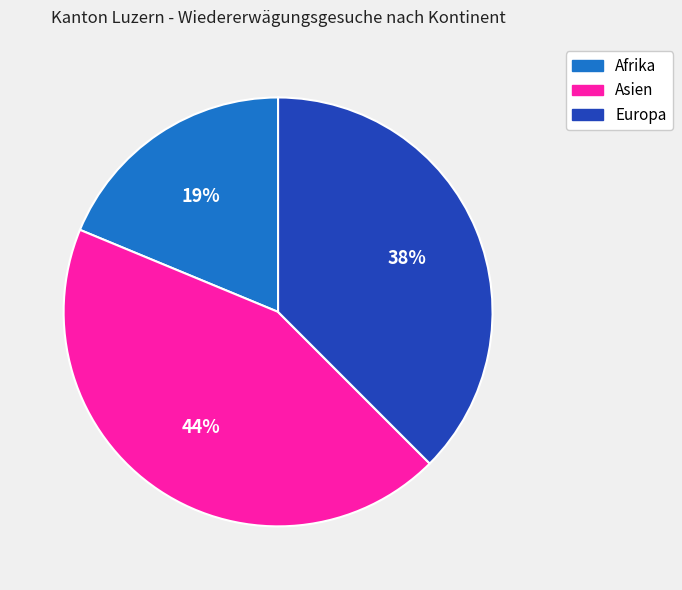

To the nearest percent, what is the difference between the largest and smallest slice percentages?

25%